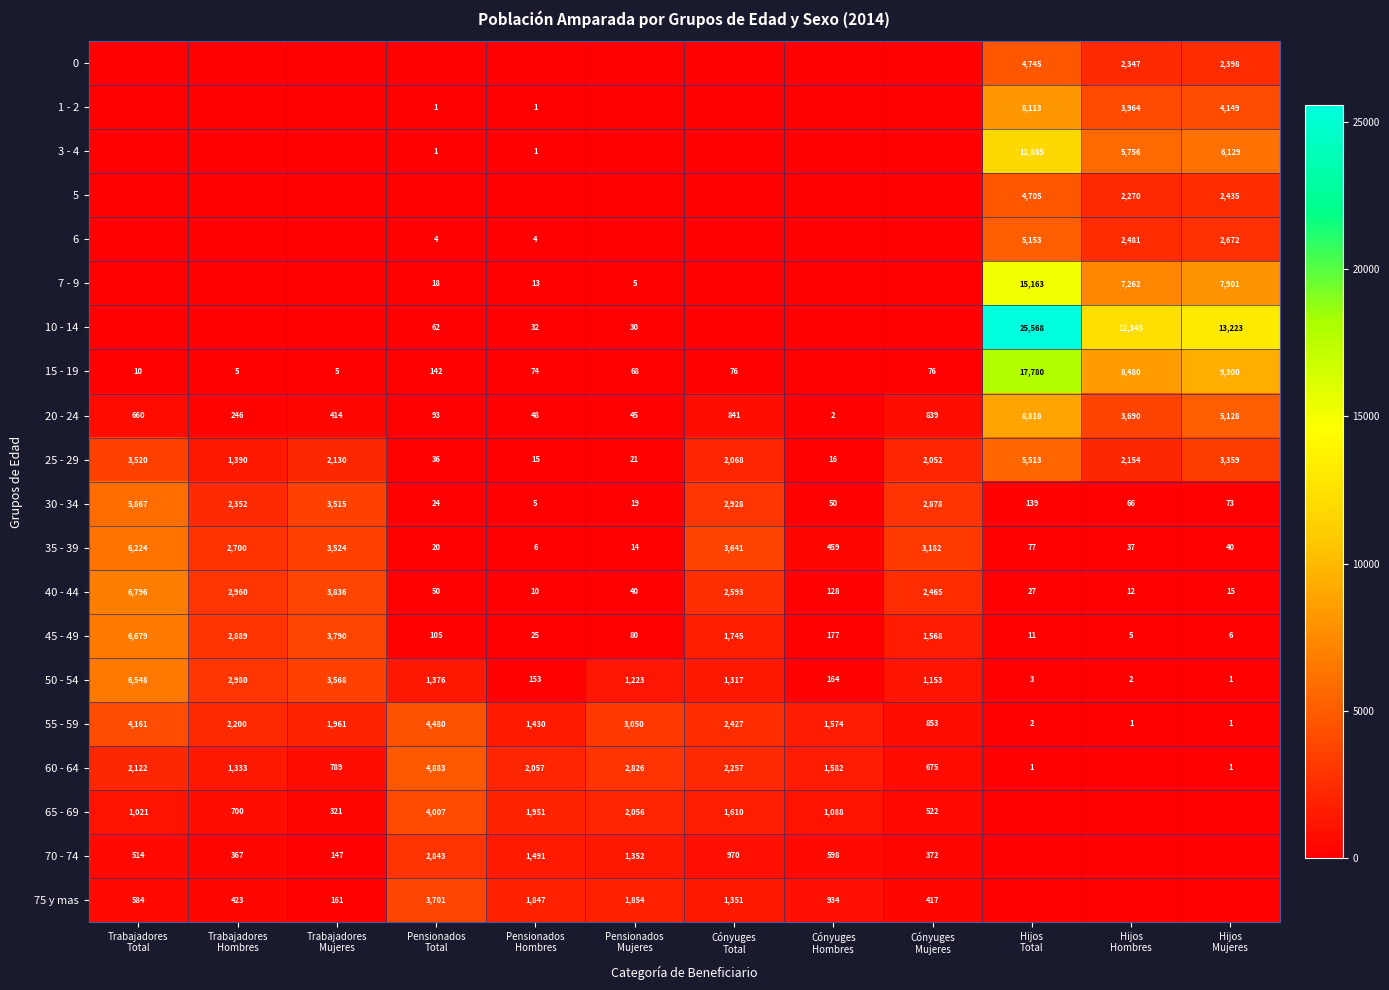

What is the lowest value of the 35 - 39 series?

6